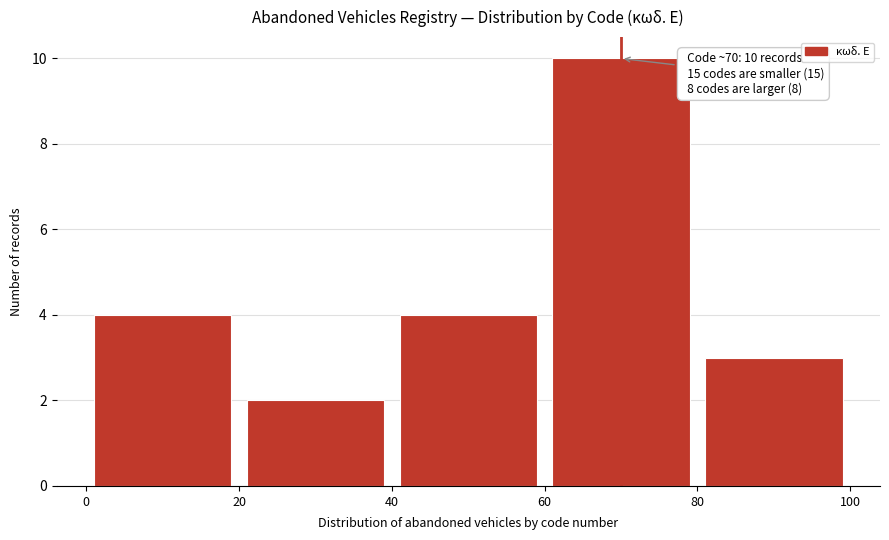

Which range on the x-axis has the tallest bar?

60 to 80